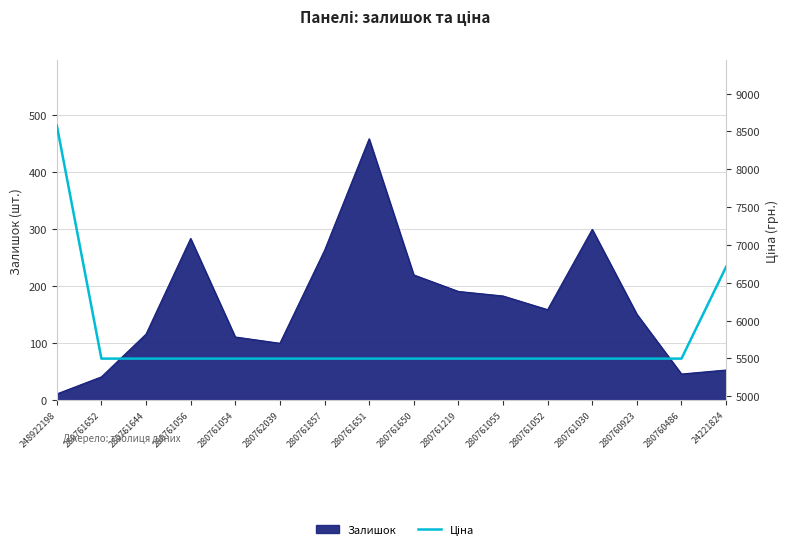

What is the maximum value shown in the chart?

8581.1